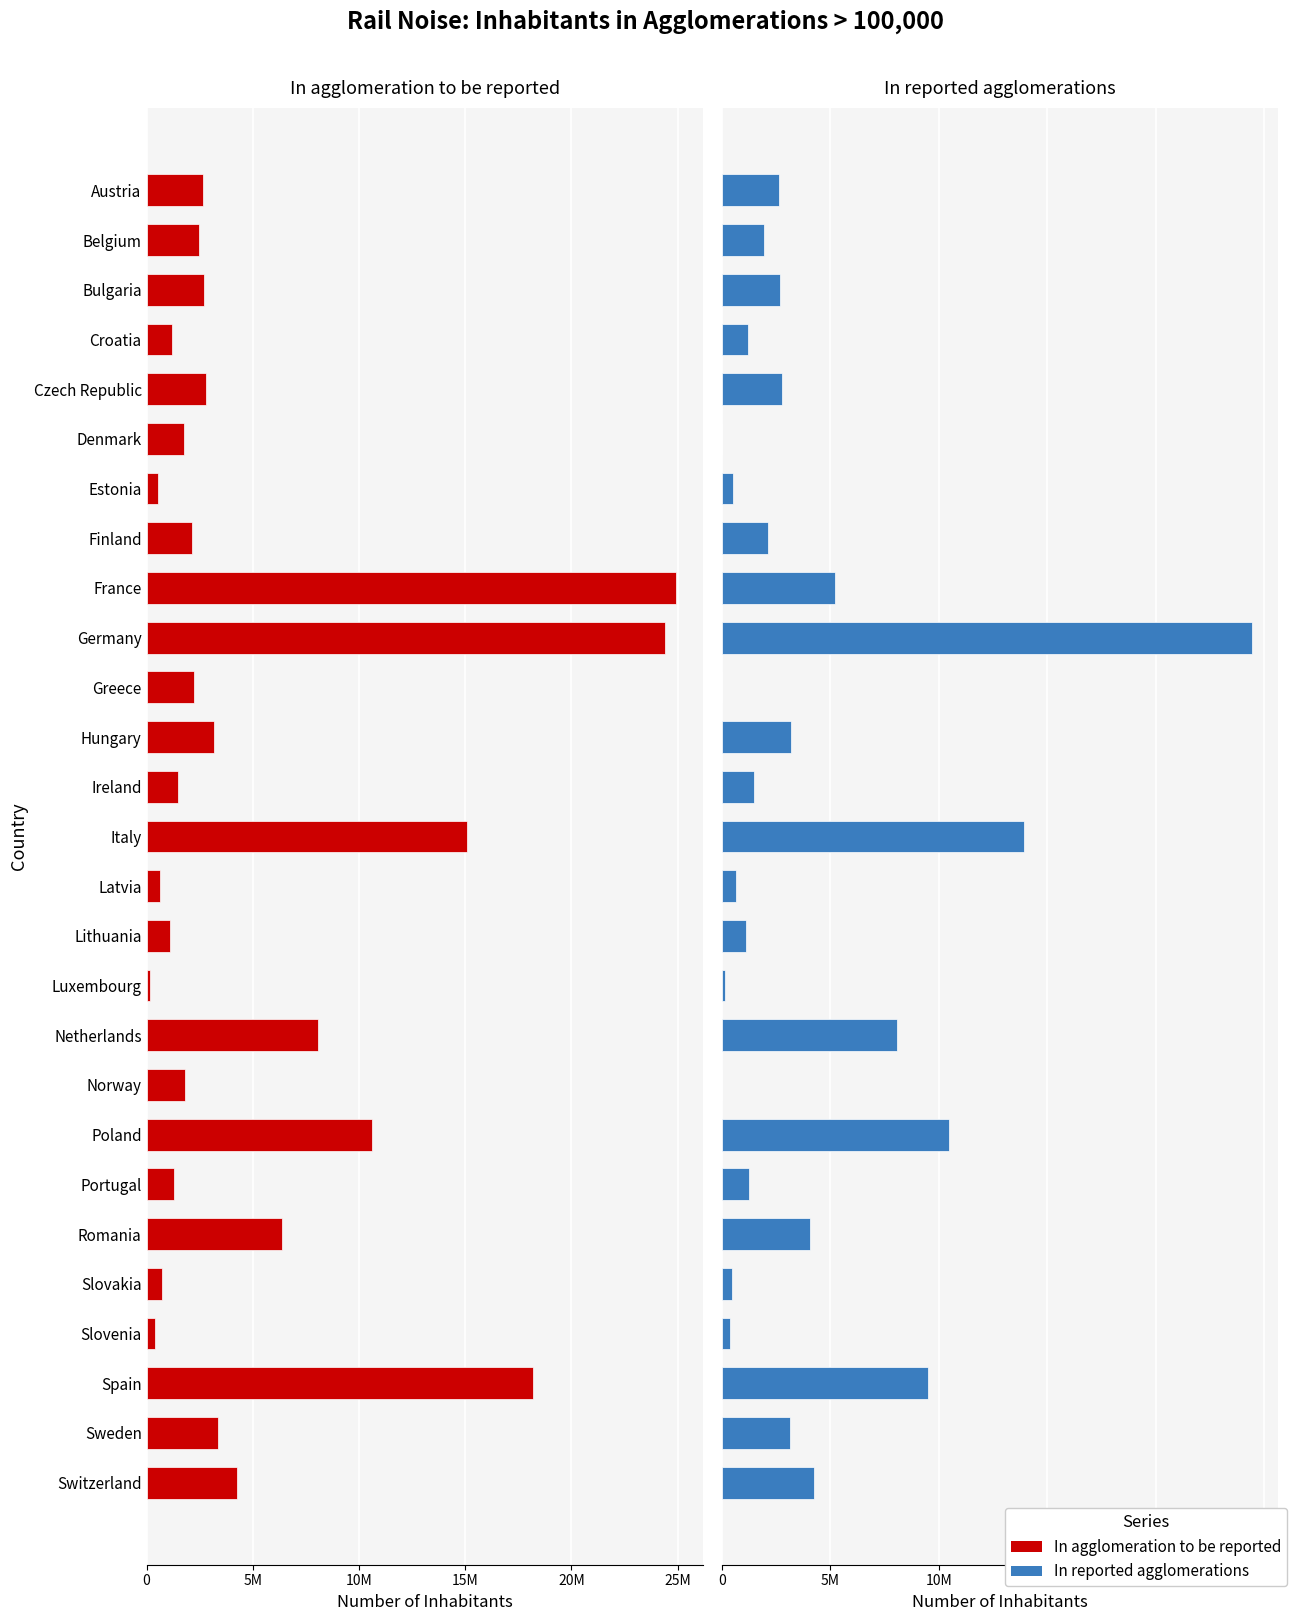

Rank the series by their average value, from highest to lowest.

In agglomeration to be reported, In reported agglomerations